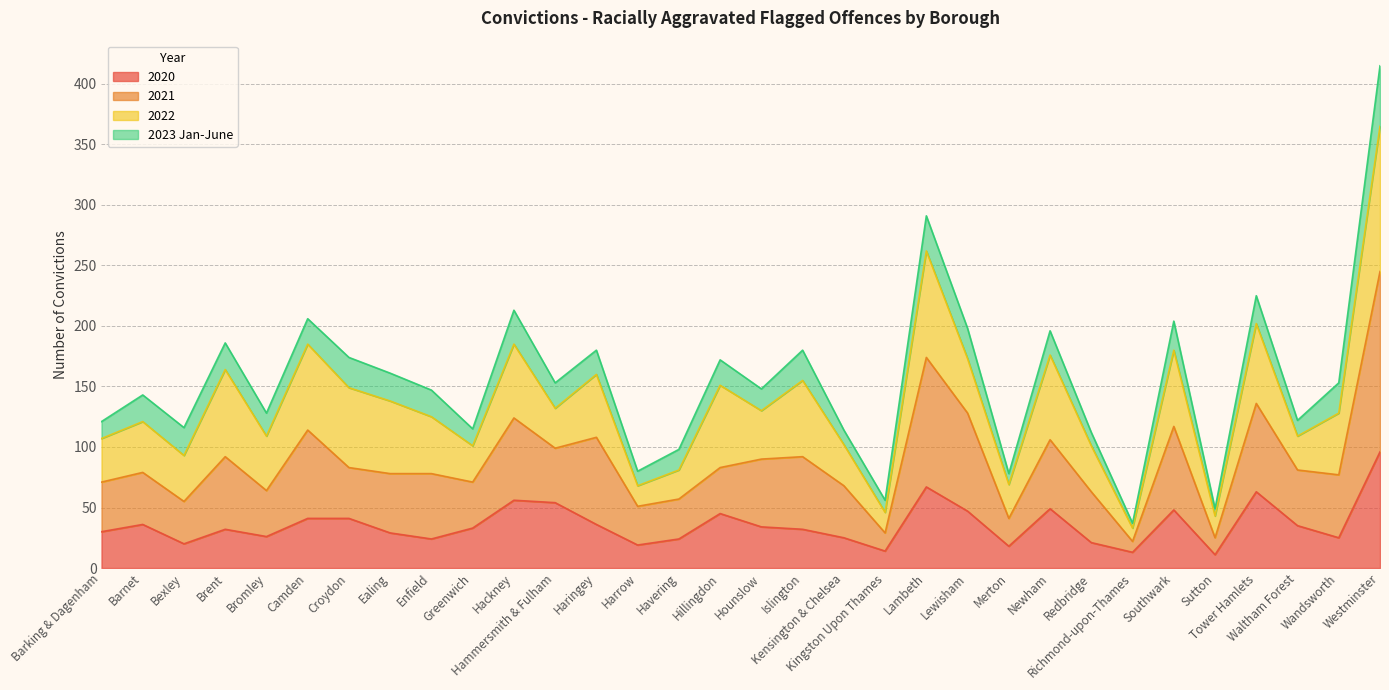

How many data points does each series have?

32